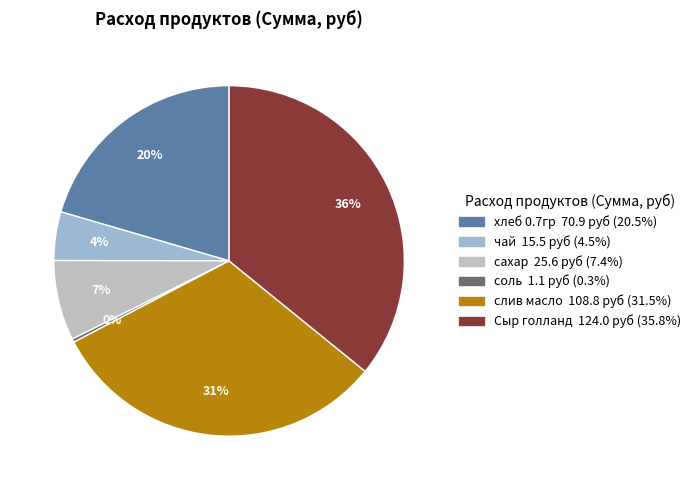

Between соль and хлеб 0.7гр, which is larger?

хлеб 0.7гр